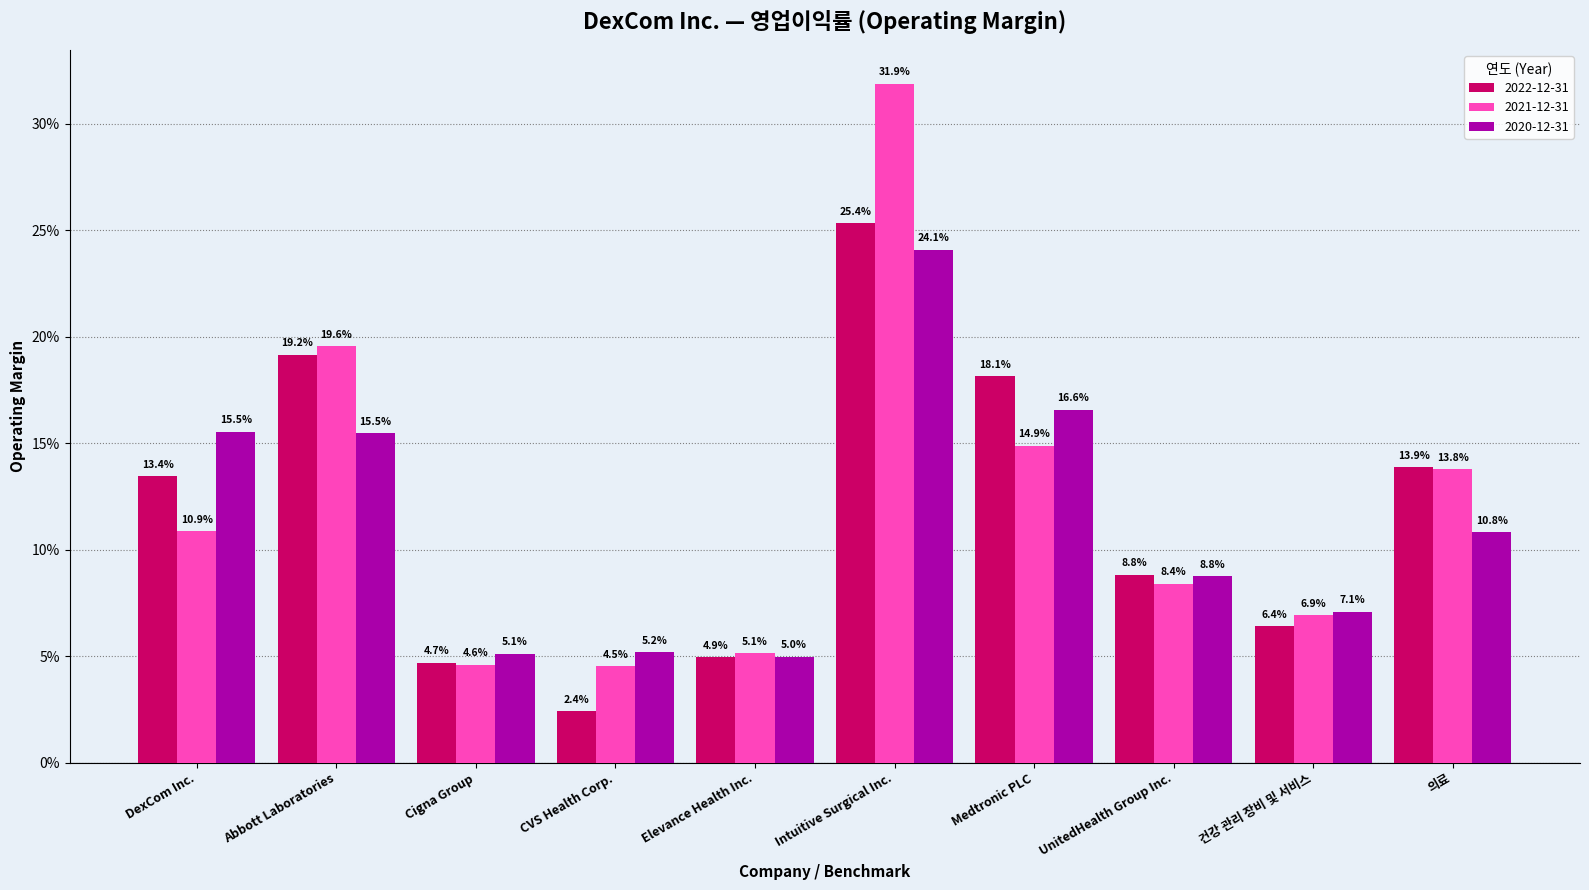

What are all the series names shown in the legend?

2022-12-31, 2021-12-31, 2020-12-31